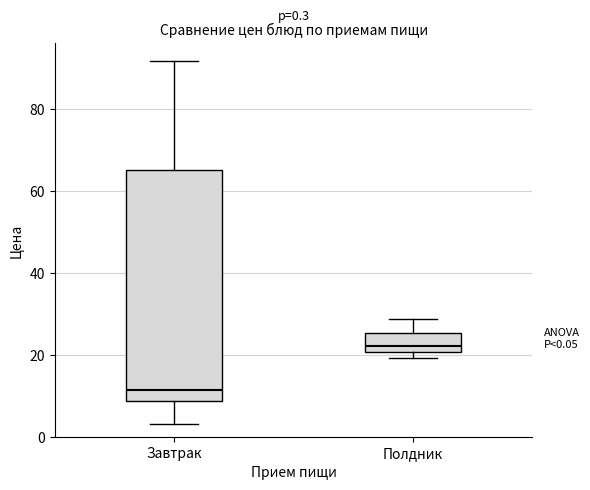

Which box is the tallest, from its lower edge to its upper edge?

Завтрак